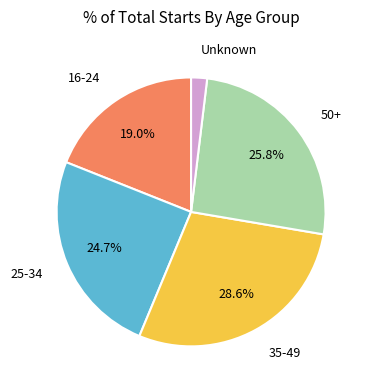

Is there a majority slice in this chart?

No